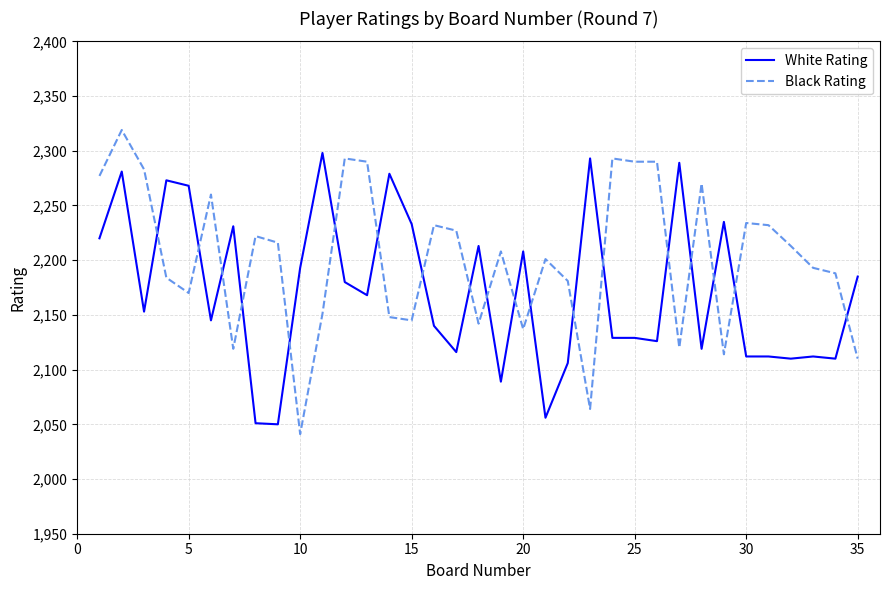

Which series has the largest total across all categories?

Black Rating